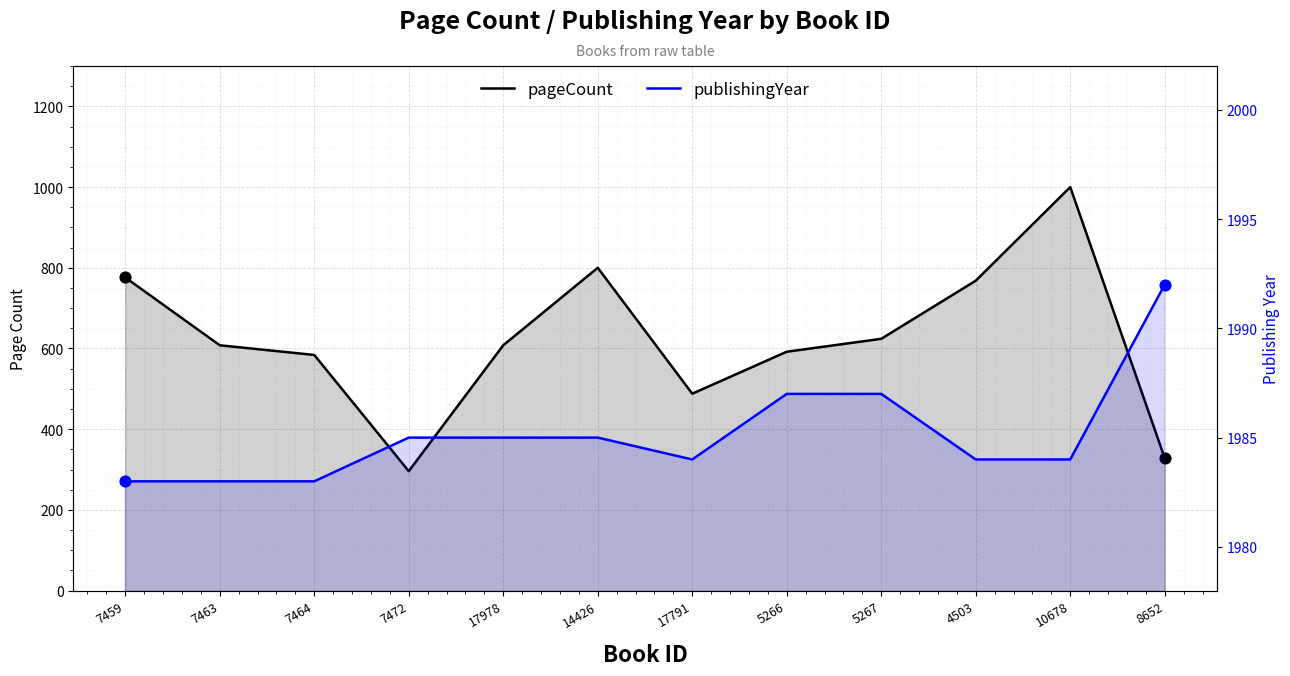

Is the value of pageCount at 17791 greater than the value of publishingYear at 7463?

No